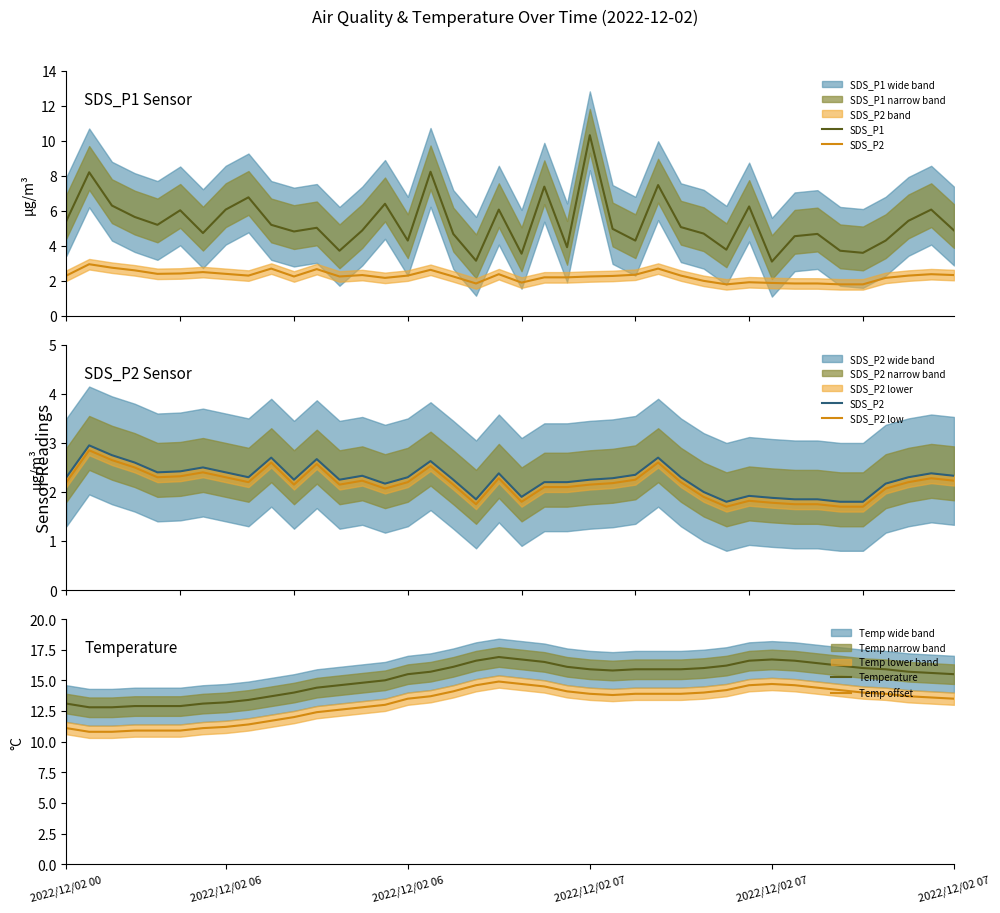

In SDS_P1, how many points are higher than both neighbors (excluding endpoints)?

13